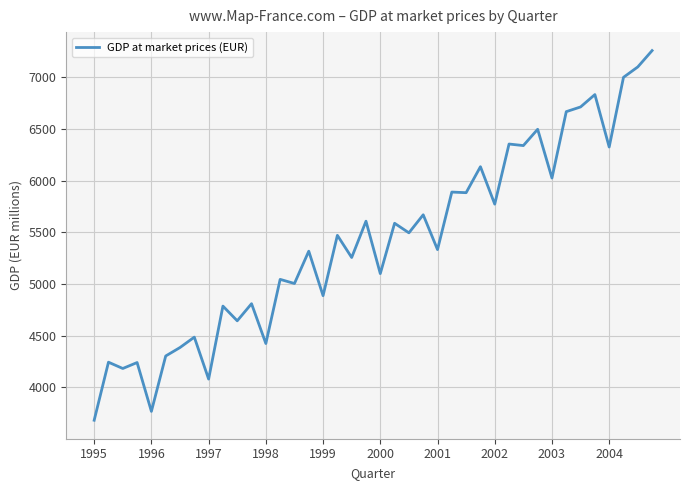

What is the difference between the maximum and minimum values?

3580.5